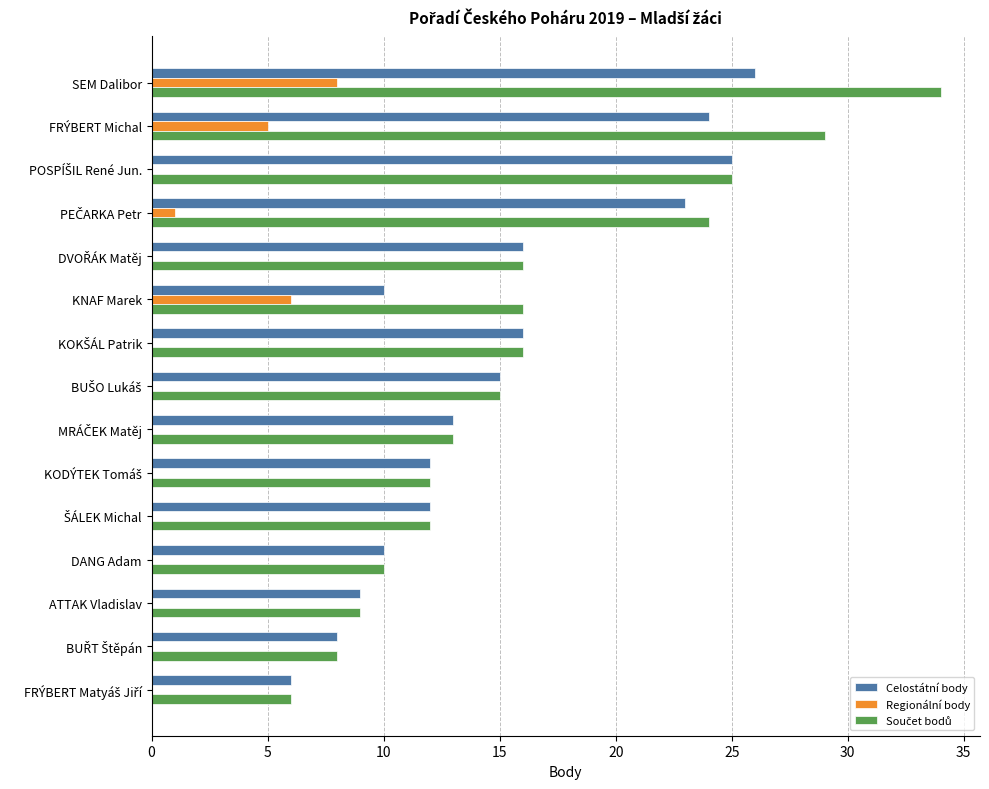

How many series are shown in this chart?

3